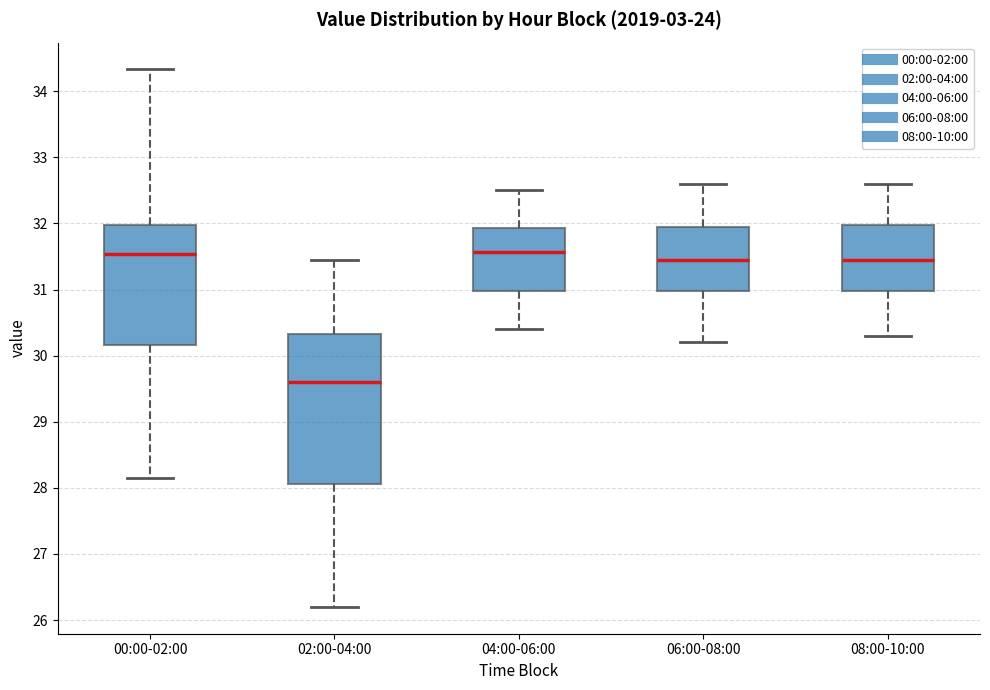

Reading left to right, read every box against the y-axis: the position of its median line, the range the box covers, and the ends of its whiskers. The values are not printed on the chart, so give them approximately, as read against the axis.

00:00-02:00: median 31.5, box 30.2 to 32.0, whiskers 28.2 to 34.3
02:00-04:00: median 29.6, box 28.1 to 30.3, whiskers 26.2 to 31.5
04:00-06:00: median 31.6, box 31.0 to 31.9, whiskers 30.4 to 32.5
06:00-08:00: median 31.5, box 31.0 to 32.0, whiskers 30.2 to 32.6
08:00-10:00: median 31.5, box 31.0 to 32.0, whiskers 30.3 to 32.6